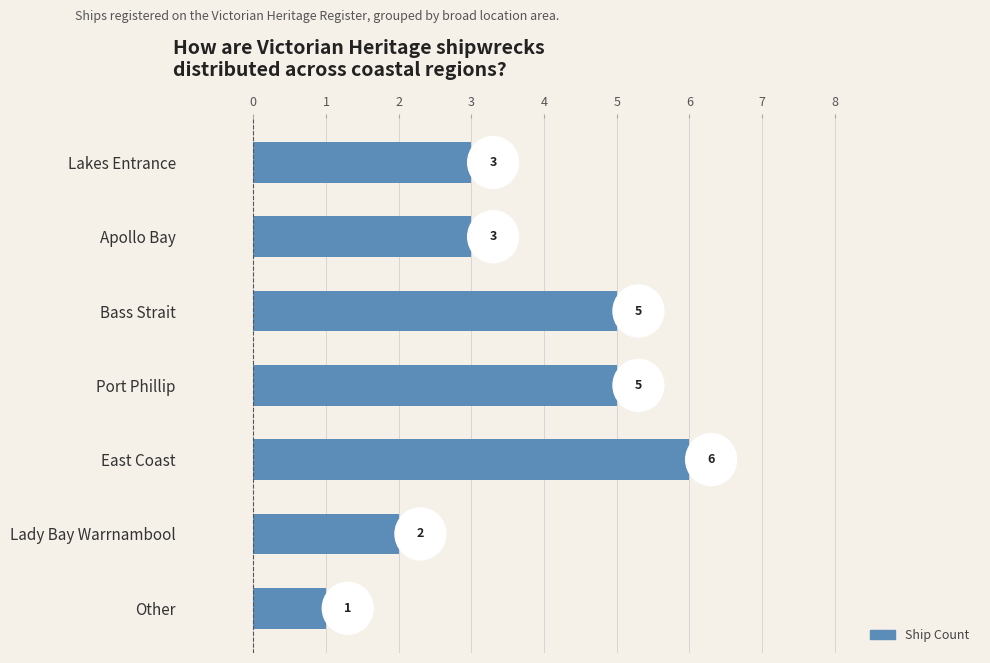

Is it true that the value at Bass Strait is 7?

False